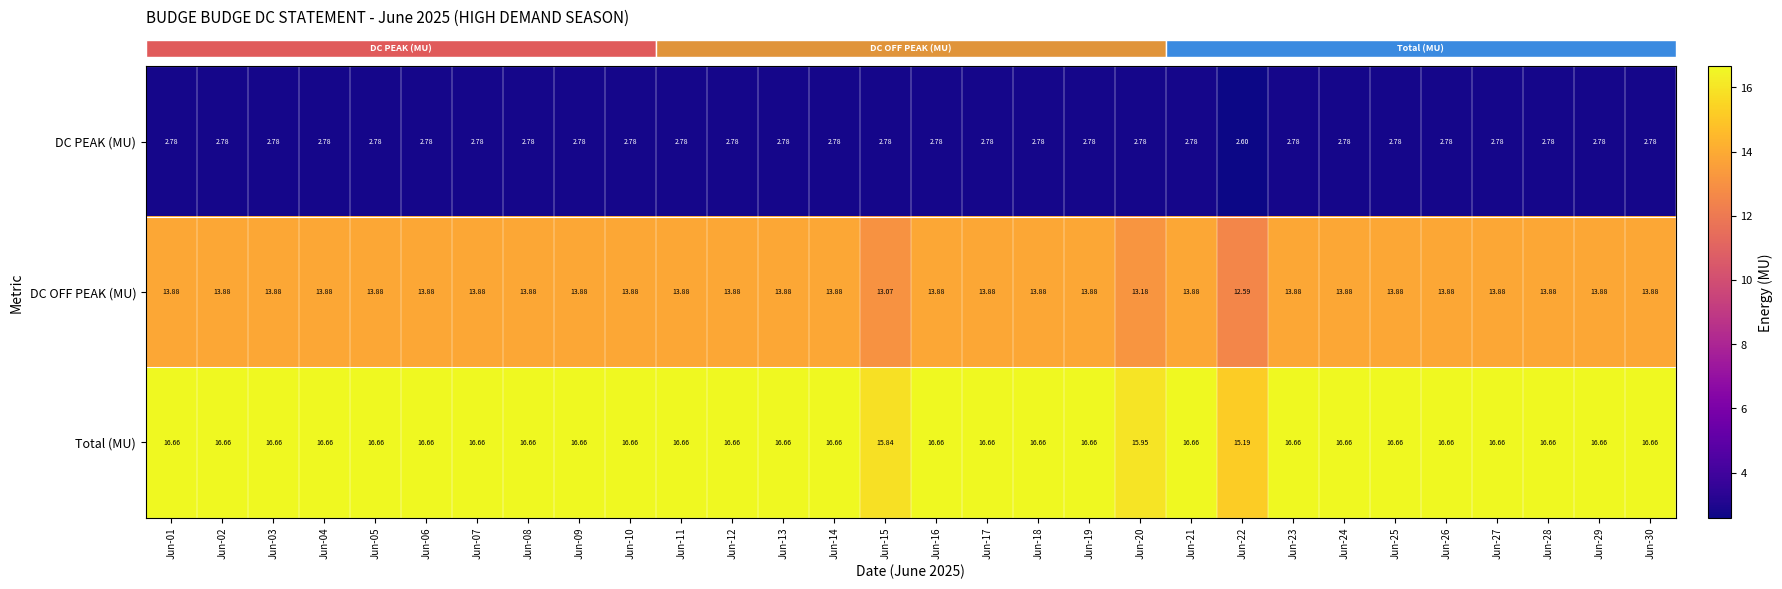

Which series has the widest spread of values?

Total (MU)